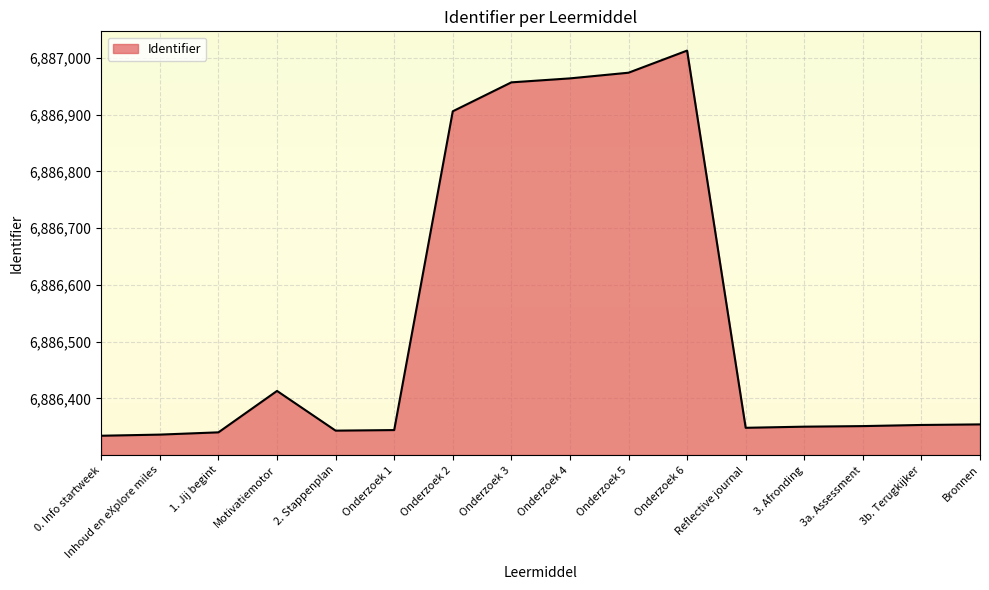

Which has a higher value, Inhoud en eXplore miles or Onderzoek 5?

Onderzoek 5